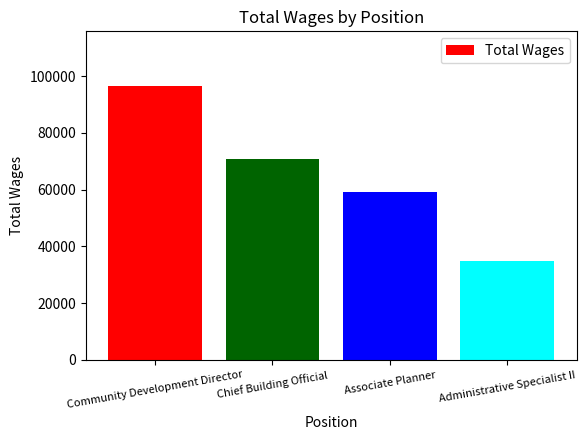

The chart shows a value of 34822 at Administrative Specialist II. True or false?

True